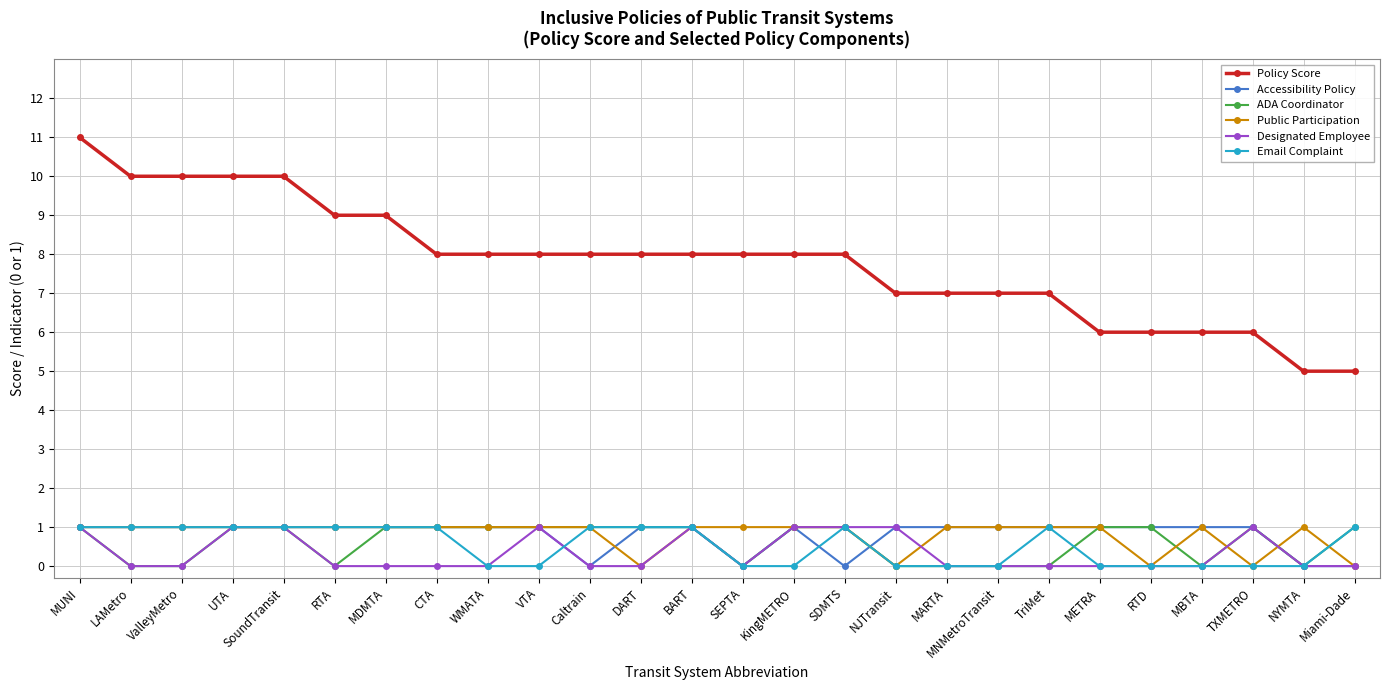

What is the average value of the Accessibility Policy series?

1